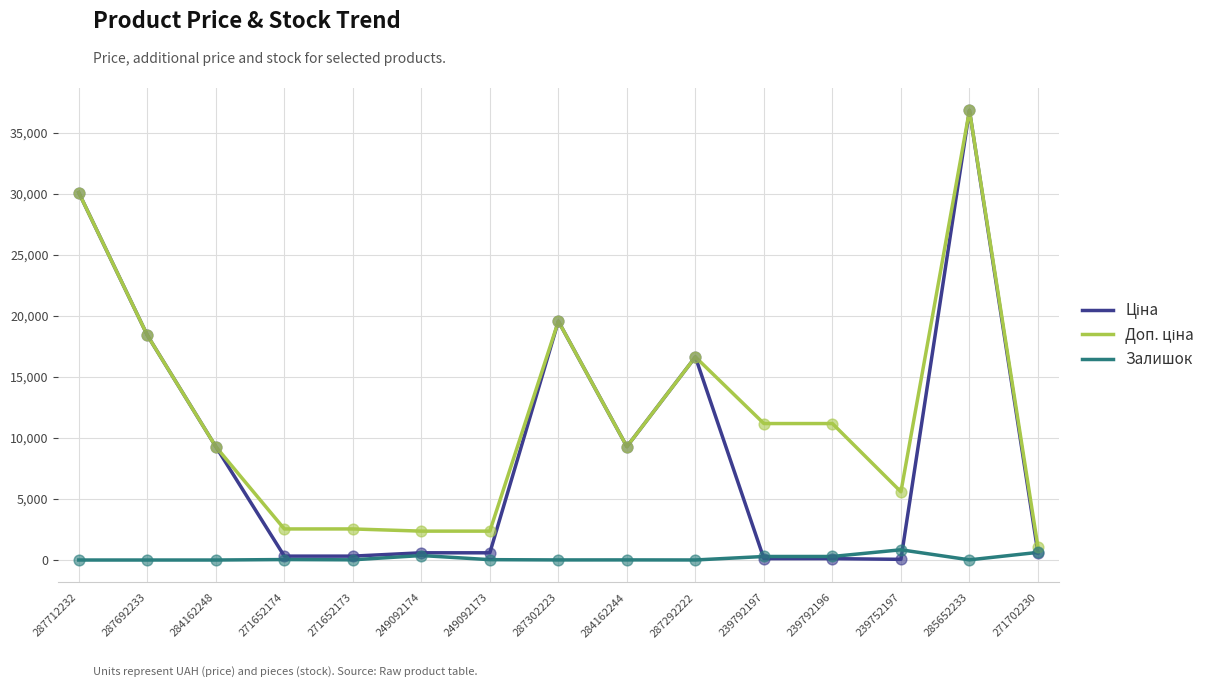

What is the total value across all series at 284162248?

18580.9